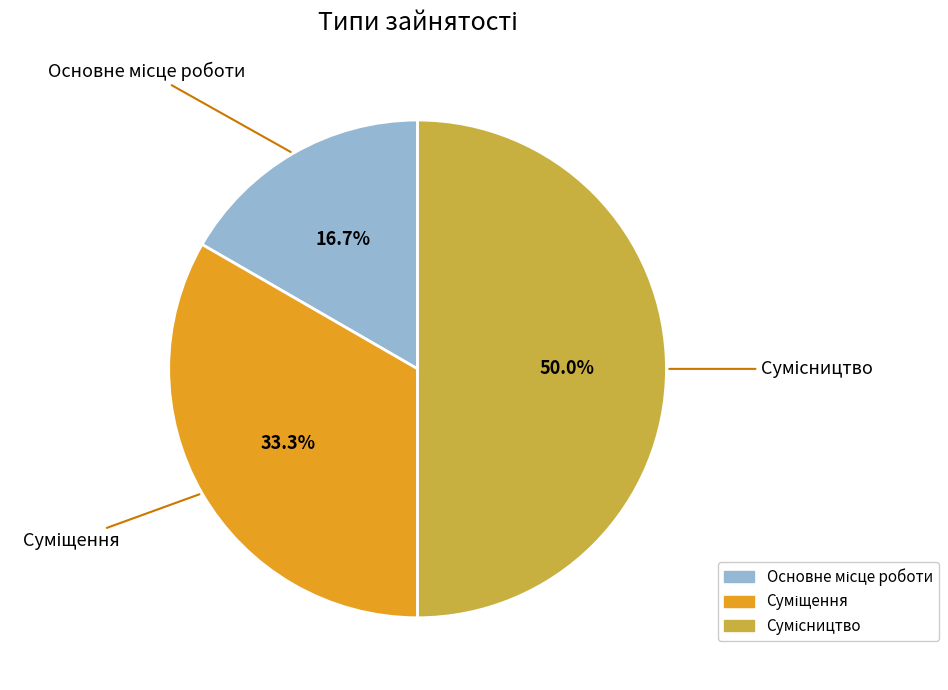

How many slices are in this pie chart?

3